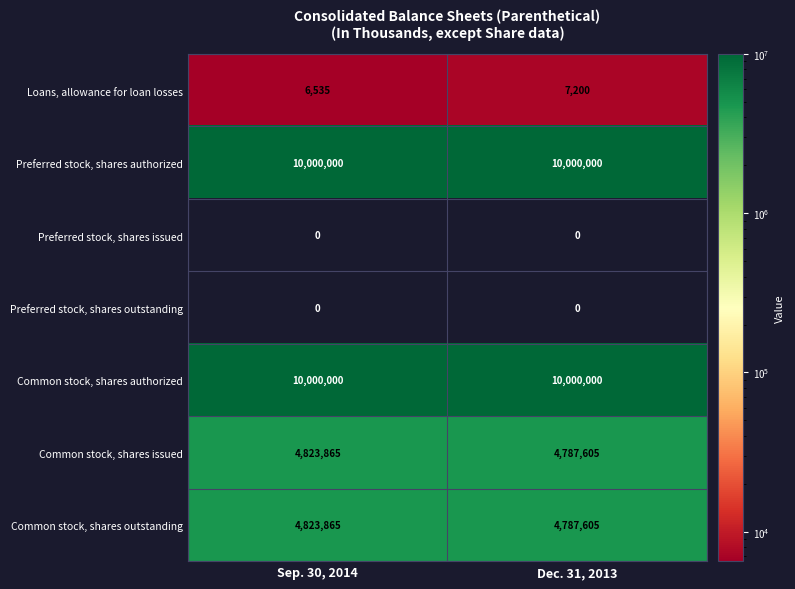

At how many categories does at least one series exceed 9710913?

2